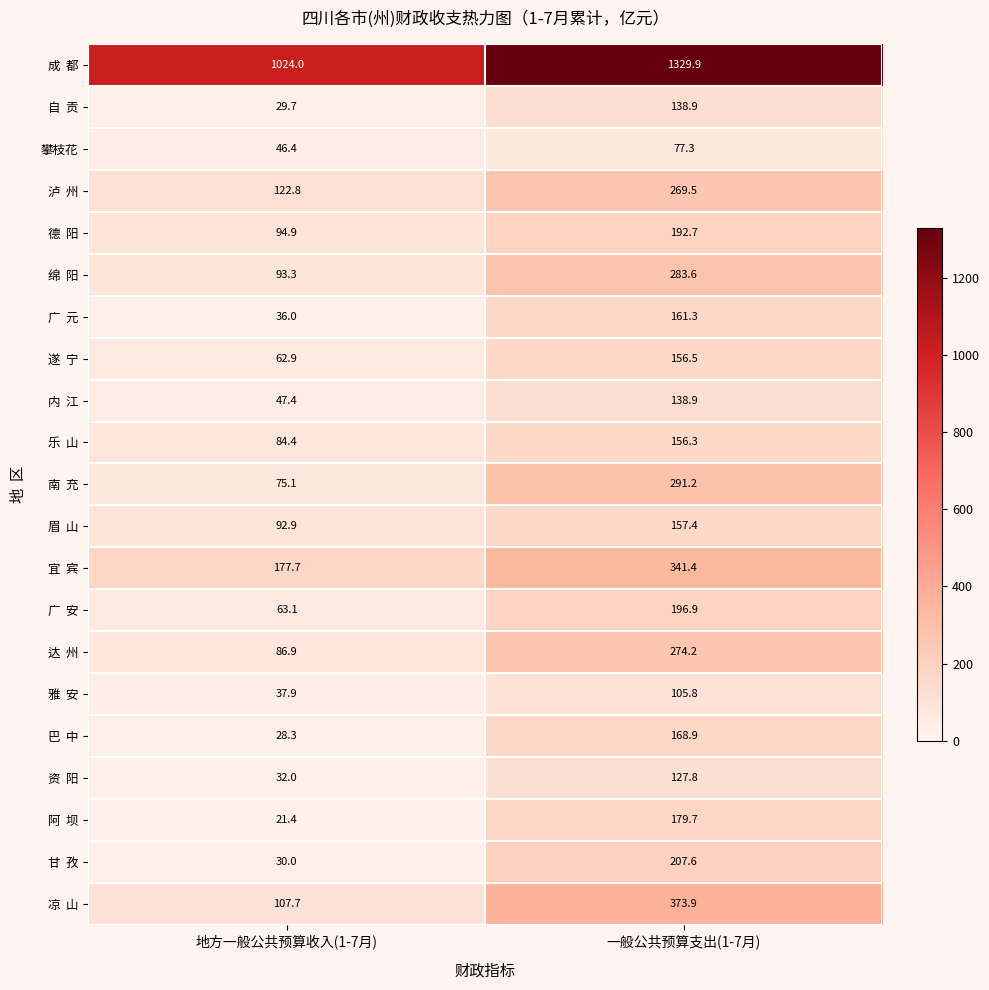

The value of 攀枝花 at 一般公共预算支出(1-7月) is 119.4. True or false?

False